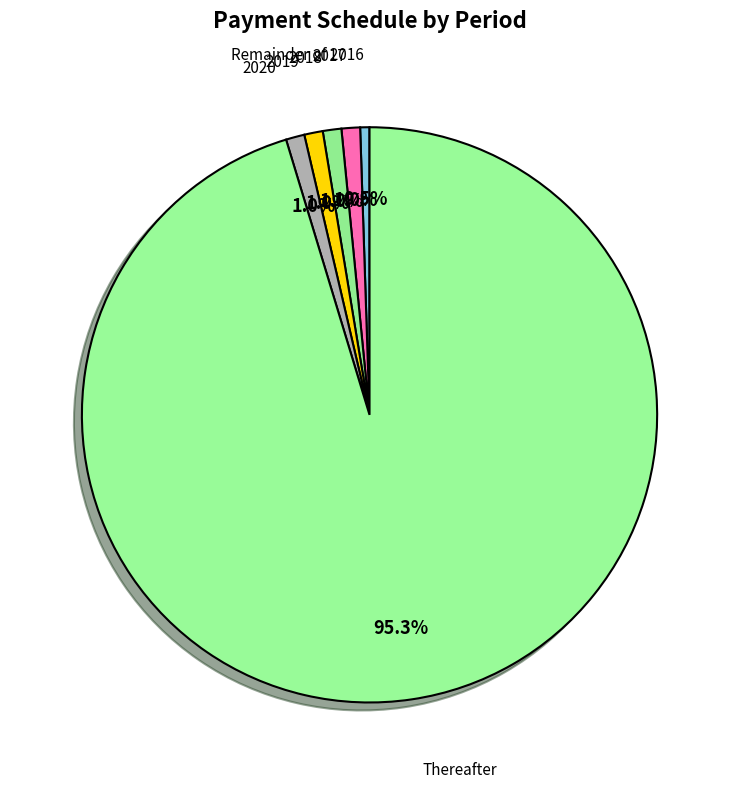

How many slices are in this pie chart?

6